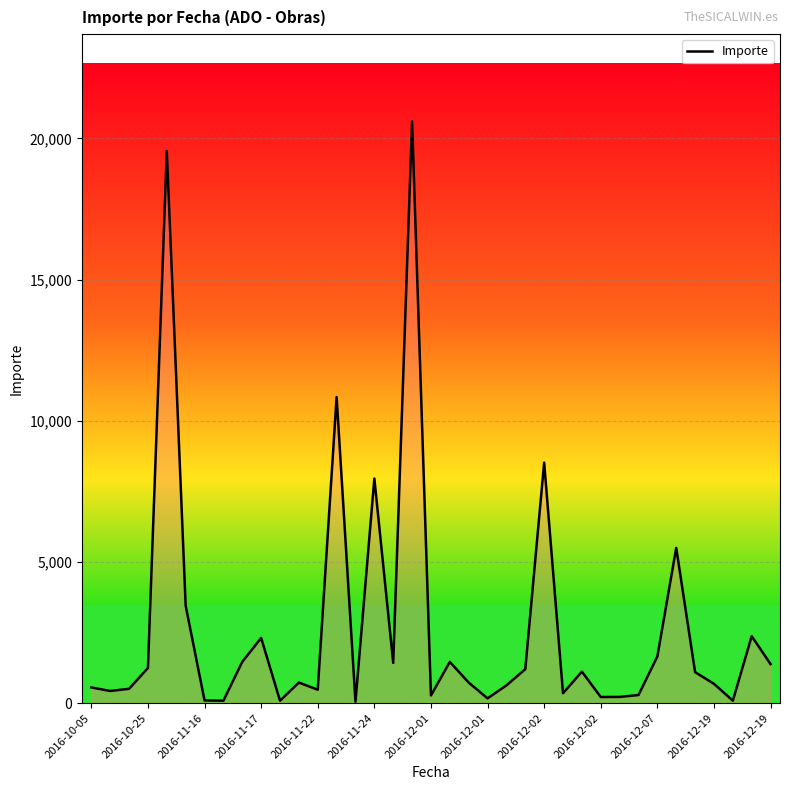

What is the difference between the maximum and minimum values?

20550.2